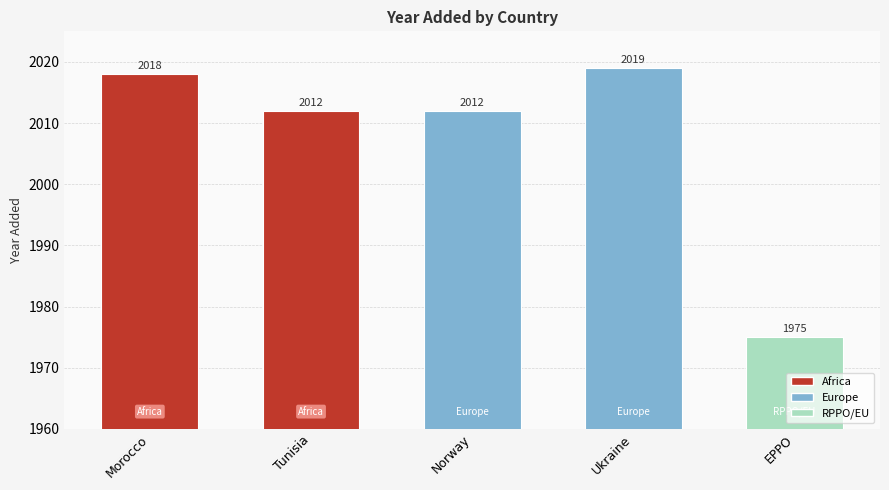

What value does the data have at Tunisia, to the nearest 5?

2010